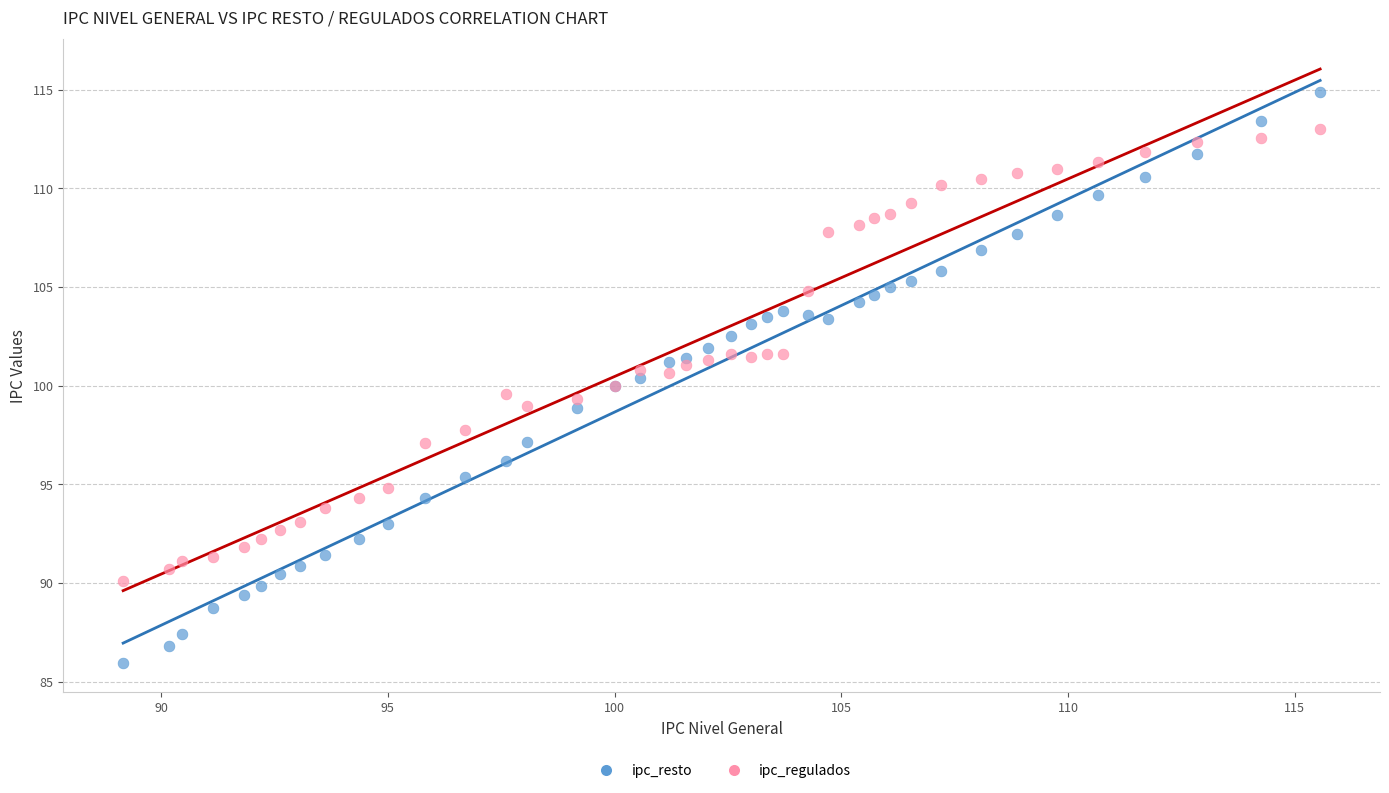

What is the X range (max minus min) for the scatter plot?

26.4